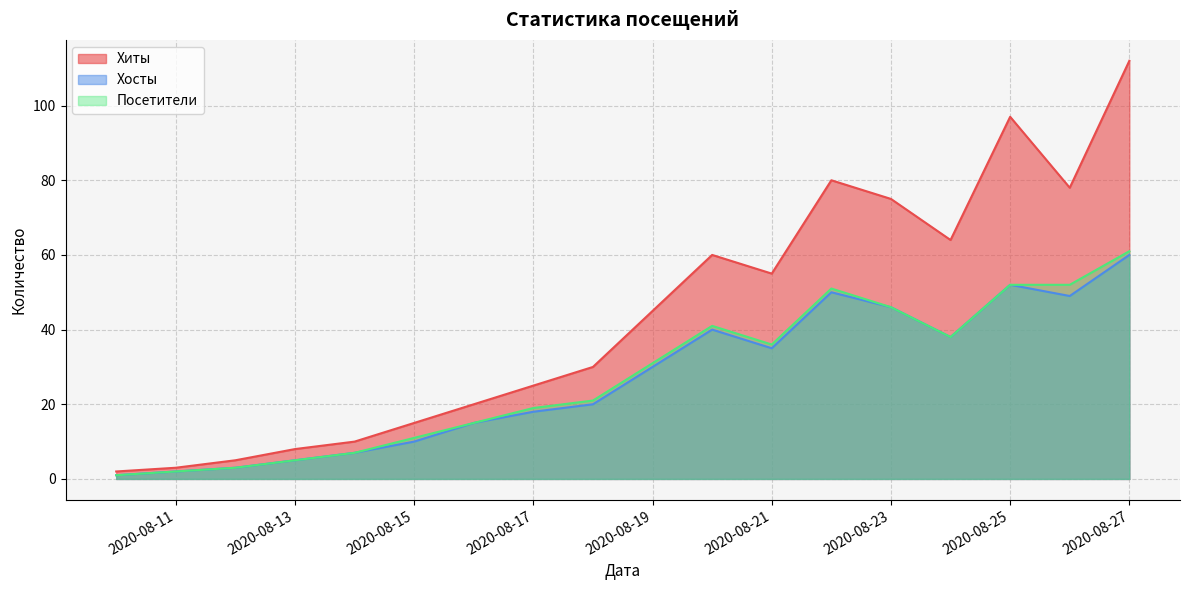

Which category has the lowest value in the Хиты series?

2020-08-10